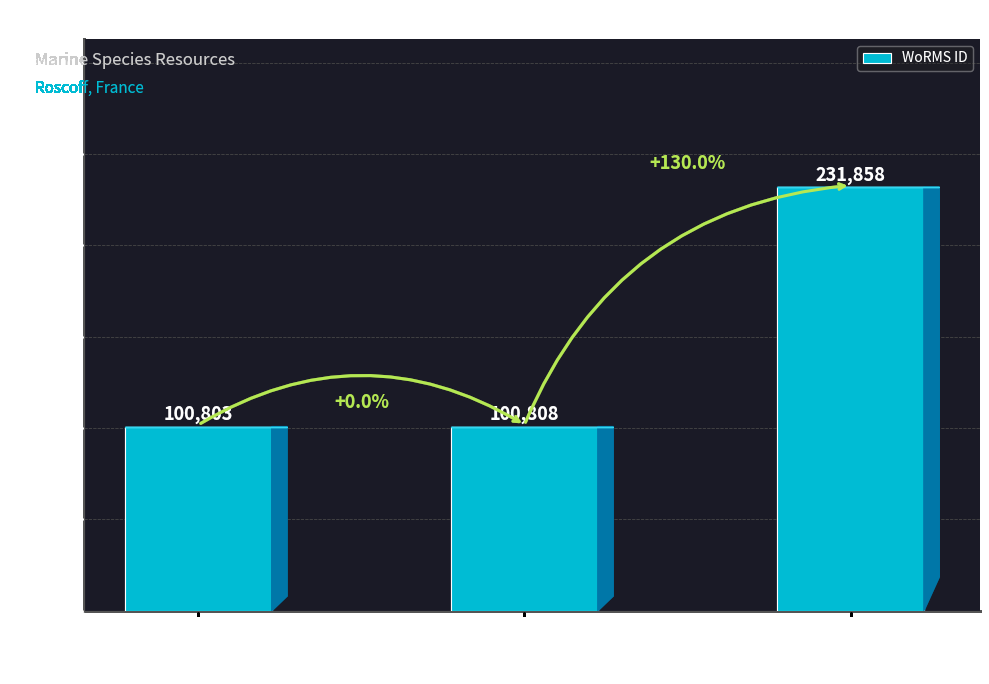

Count the number of categories in the chart.

3